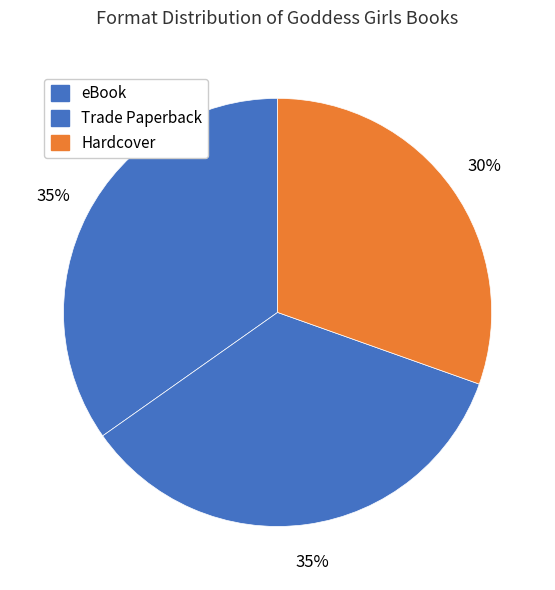

How many segments does this pie chart have?

3